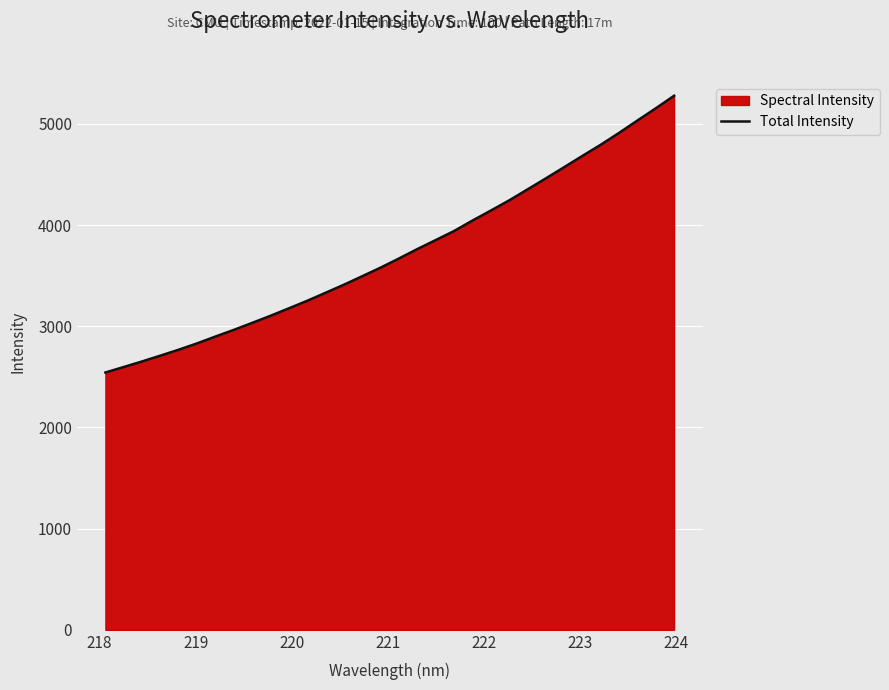

What is the difference between the maximum and minimum values?

2735.2